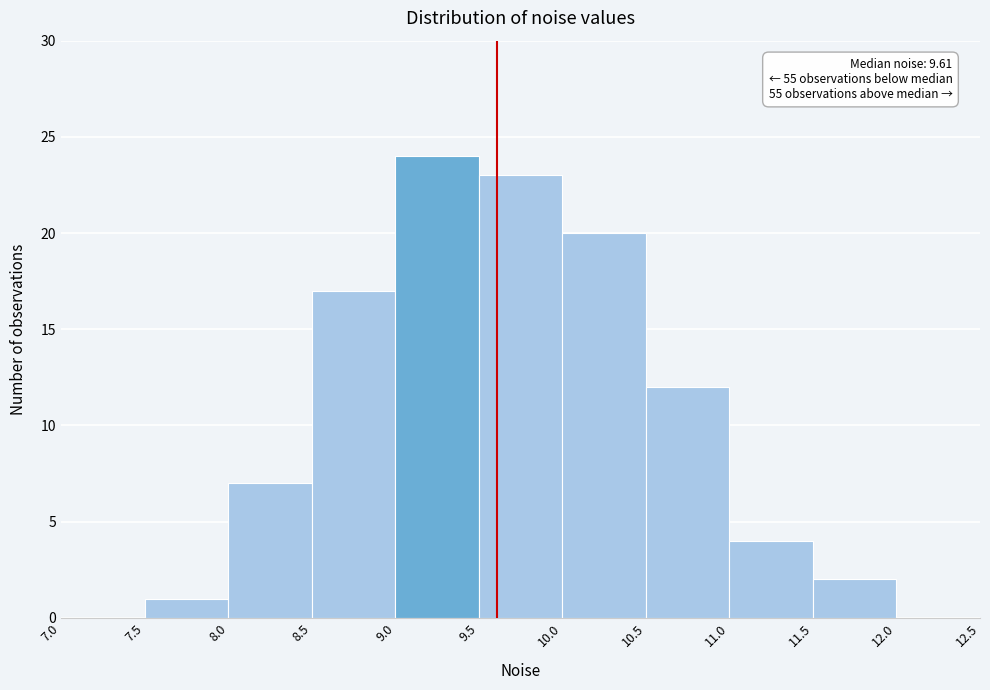

Over which range of the x-axis is the bar tallest?

9.0 to 9.5